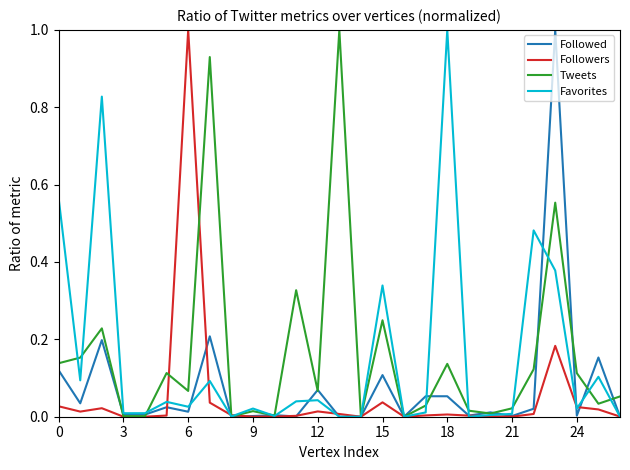

What is the maximum value for Followers?

1.0